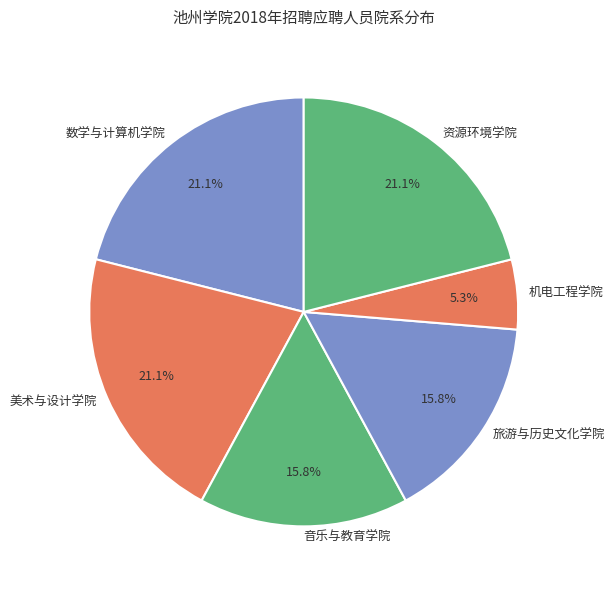

What percentage is the 机电工程学院 slice, to the nearest percent?

5%